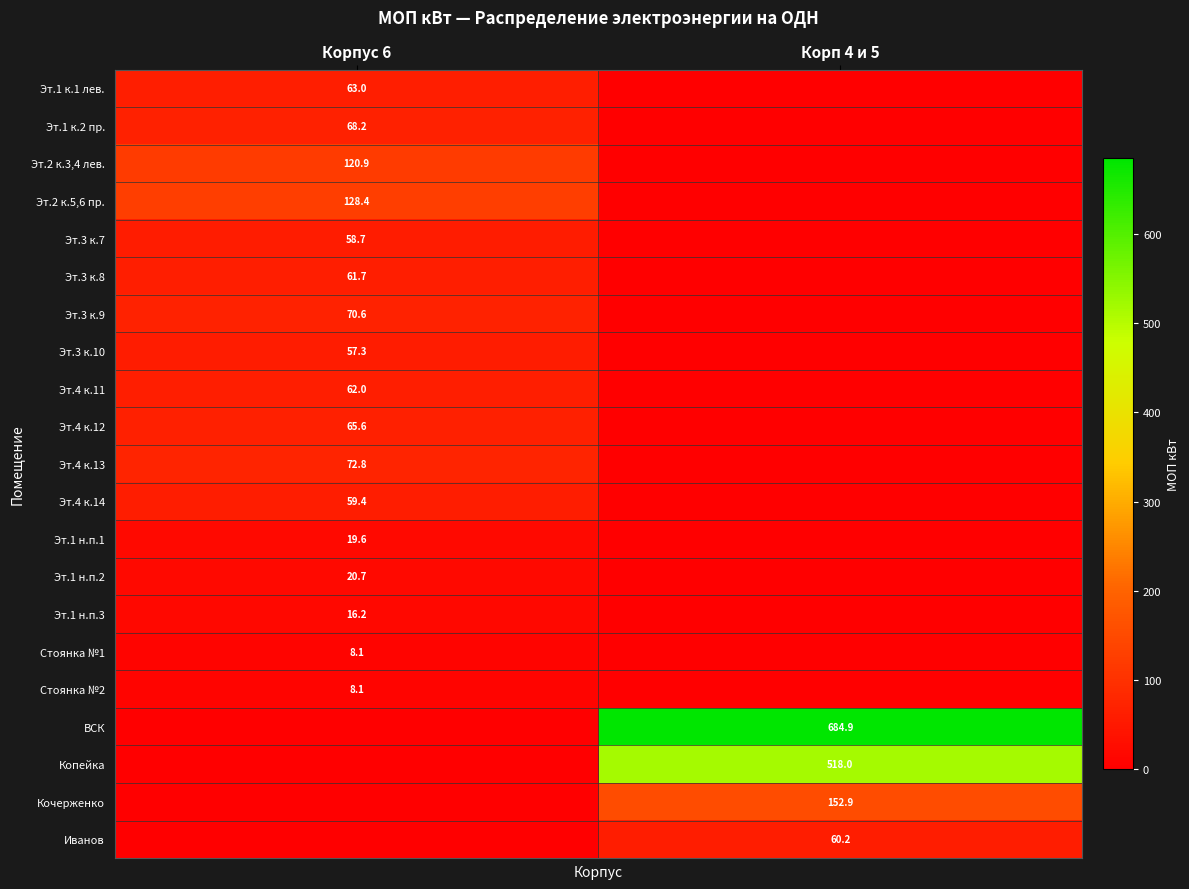

Is the value of Эт.2 к.5,6 пр. at Корпус 6 greater than the value of Эт.4 к.12 at Корпус 6?

Yes